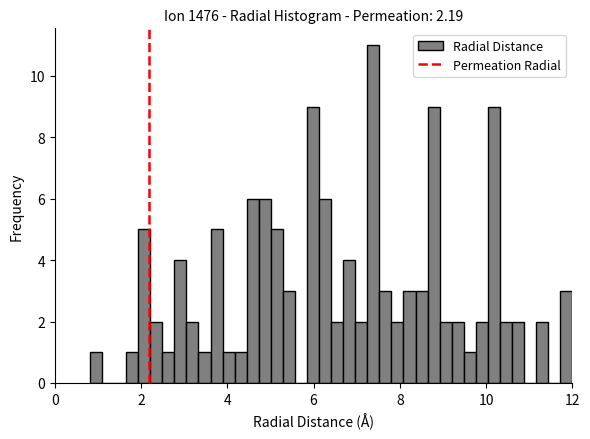

Around what value on the x-axis is the tallest bar? Give the approximate position of its centre, as read against the axis.

7.4